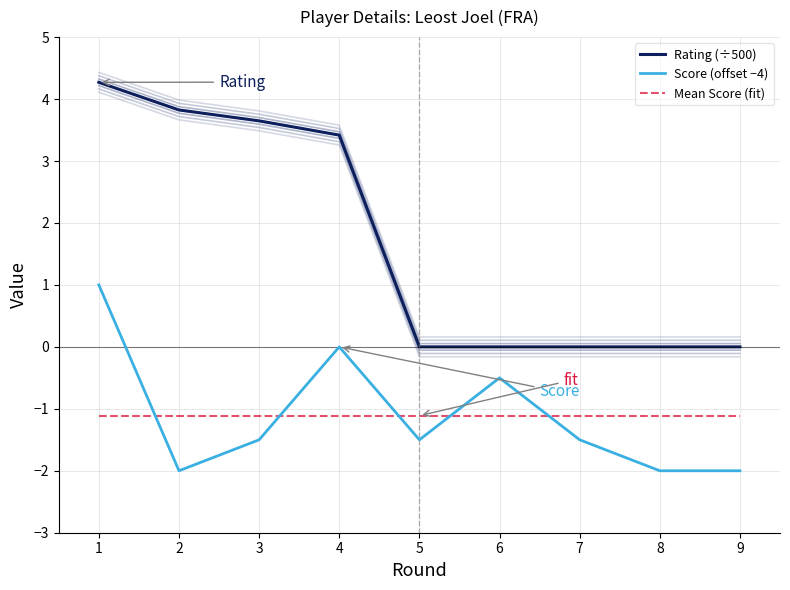

What is the average value of the Mean Score (fit) series?

-1.1